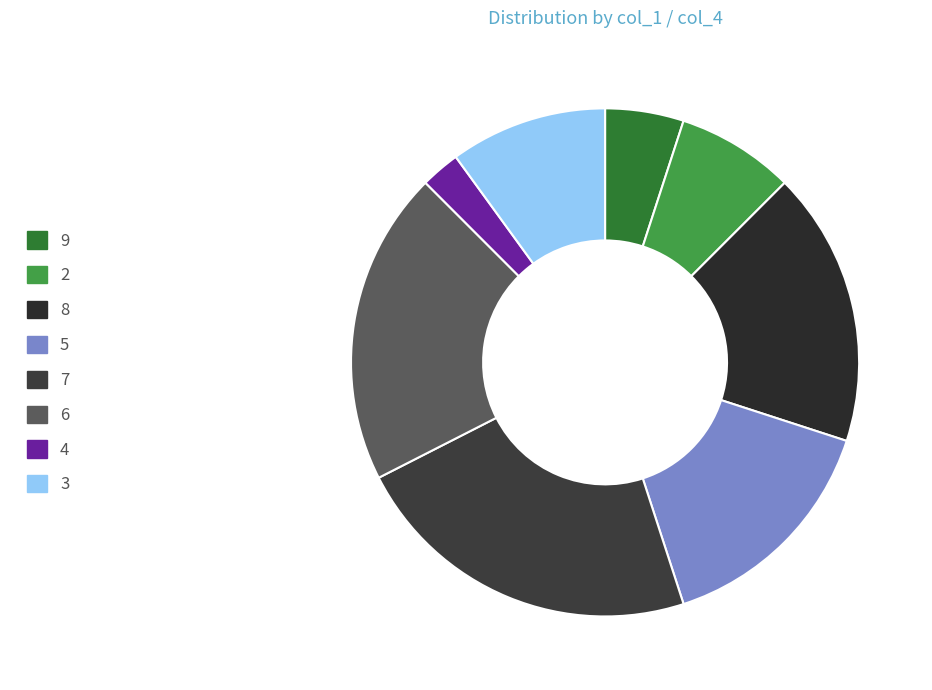

To the nearest percent, what is the combined percentage of 4 and 8?

20%